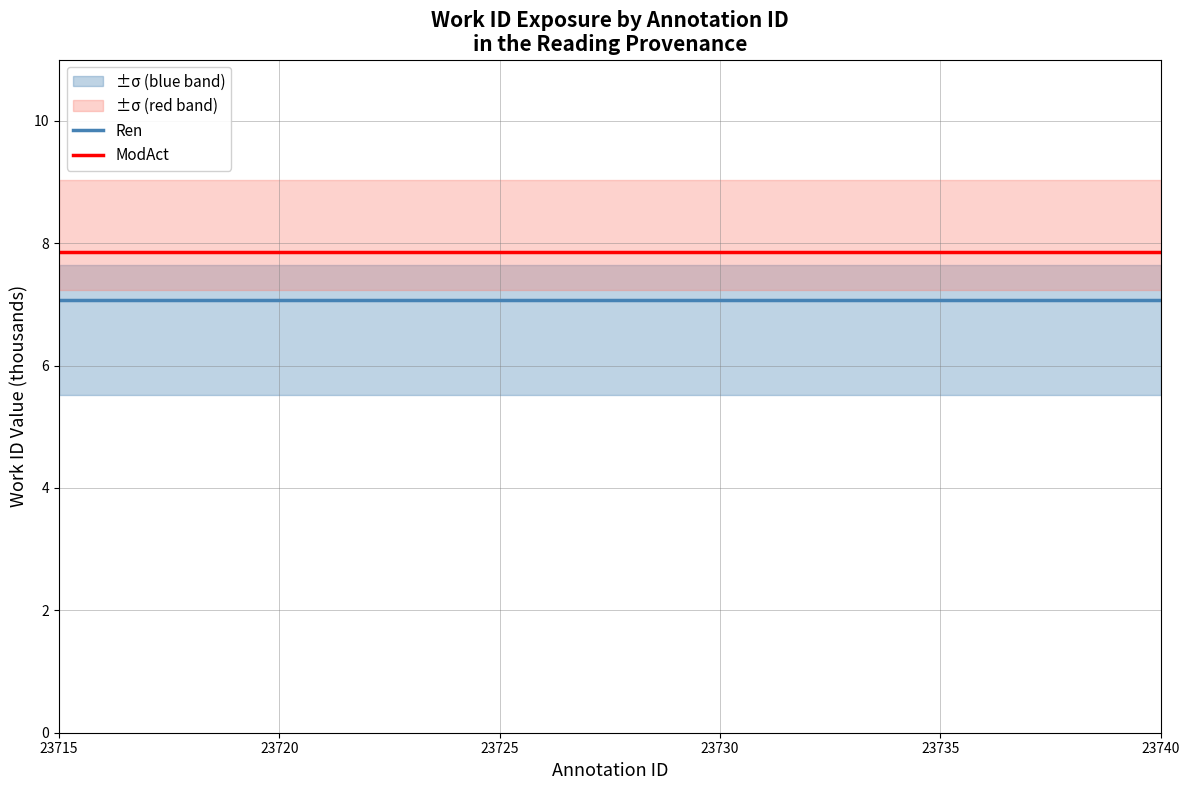

What is the average value of the Ren series?

7.1